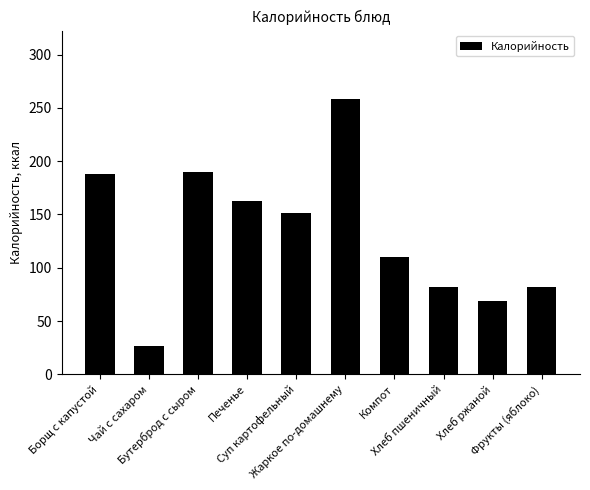

Where does the data first go above 151?

Борщ с капустой